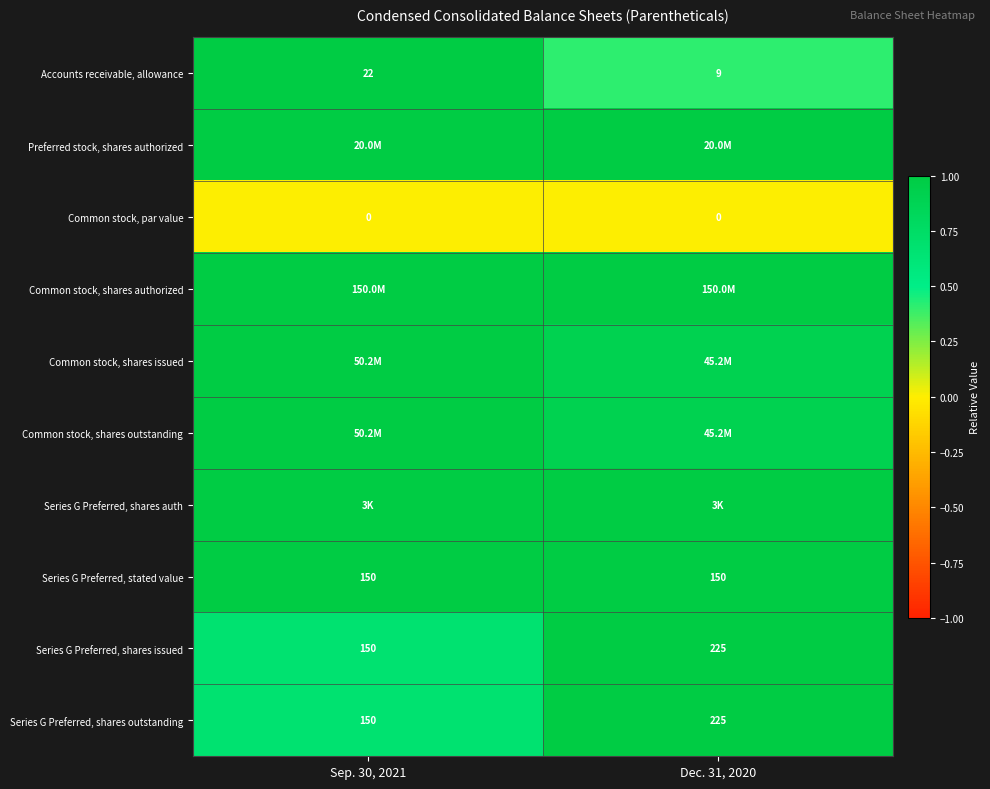

Which series has the largest total across all categories?

Preferred stock, shares authorized